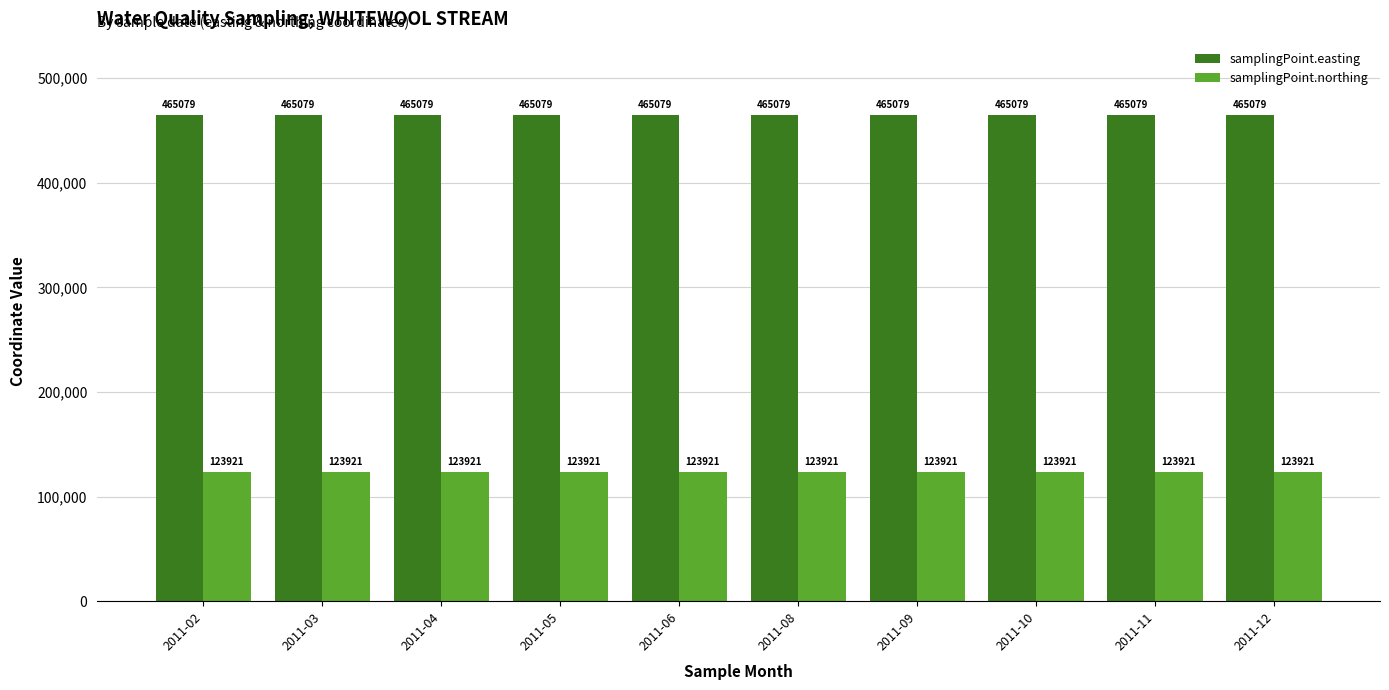

What is the difference between the highest and lowest values at 2011-04?

341158